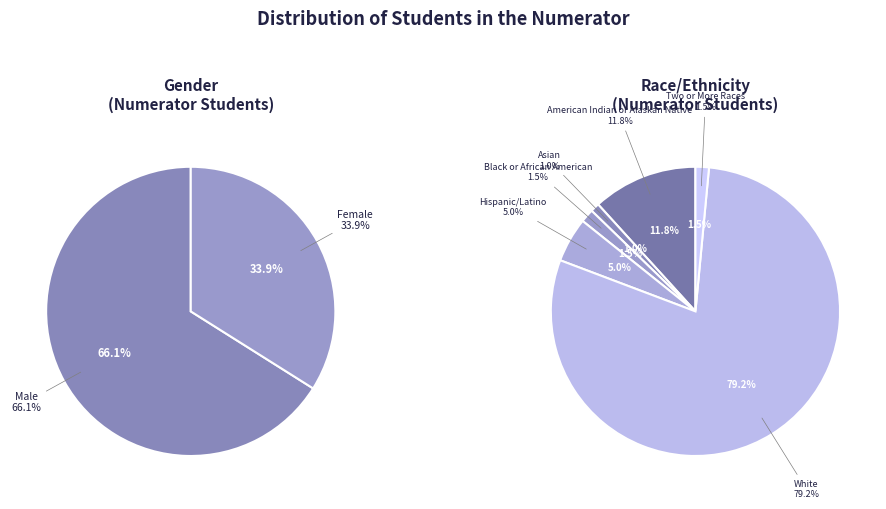

Does White account for over 50% of the chart?

Yes